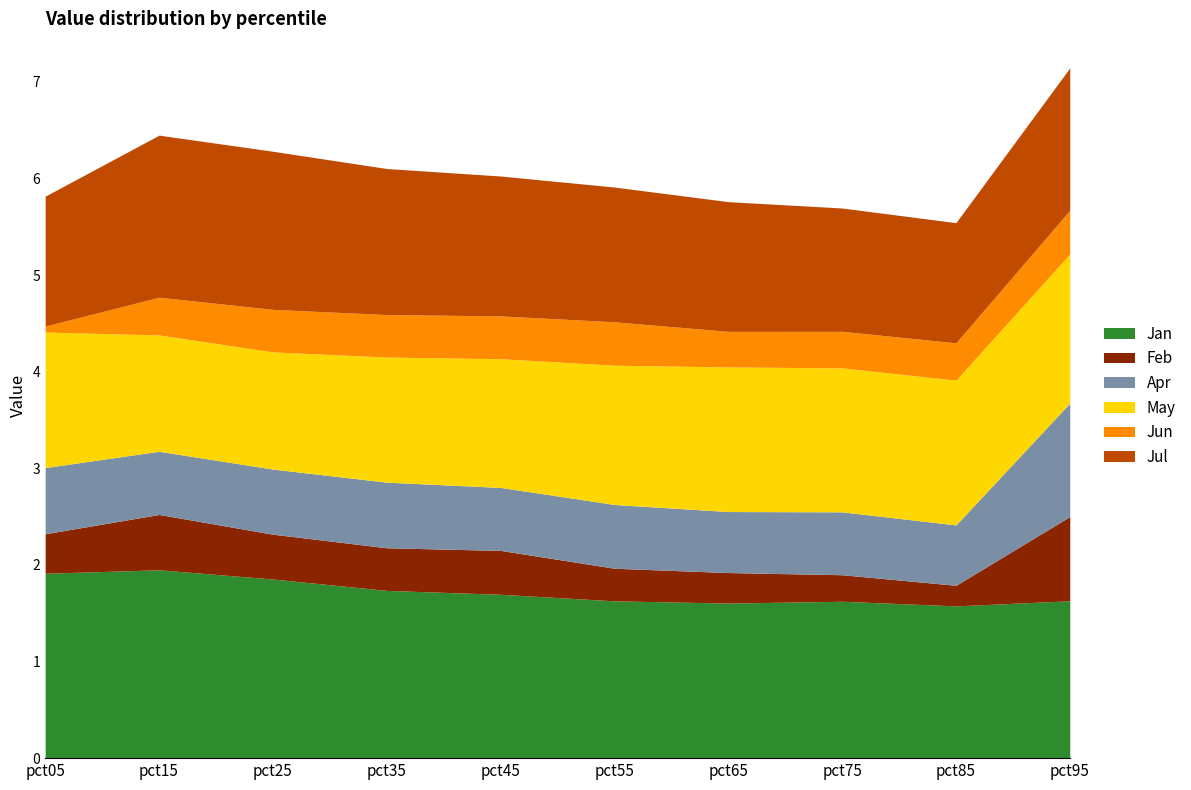

True or false: May and Feb cross at least once.

False